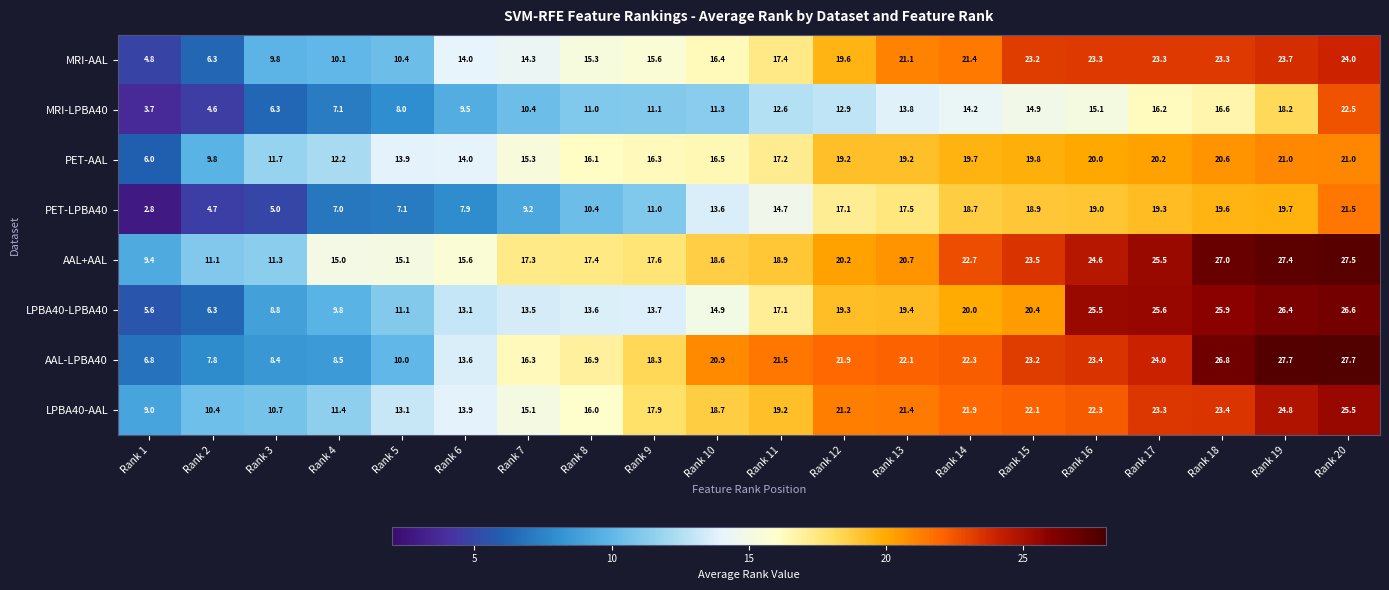

Which category has the lowest value across all series?

Rank 1